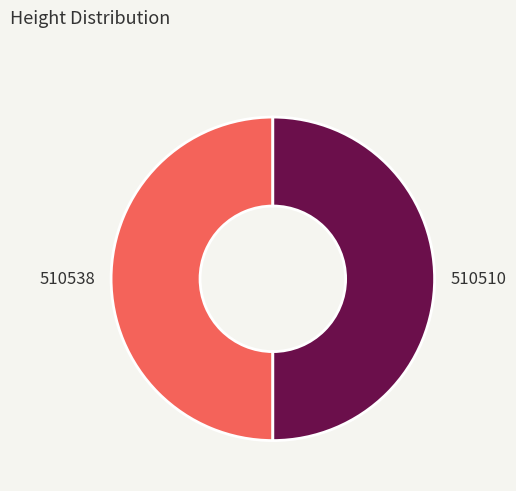

Is it true that 510510 is 50% of the pie?

True